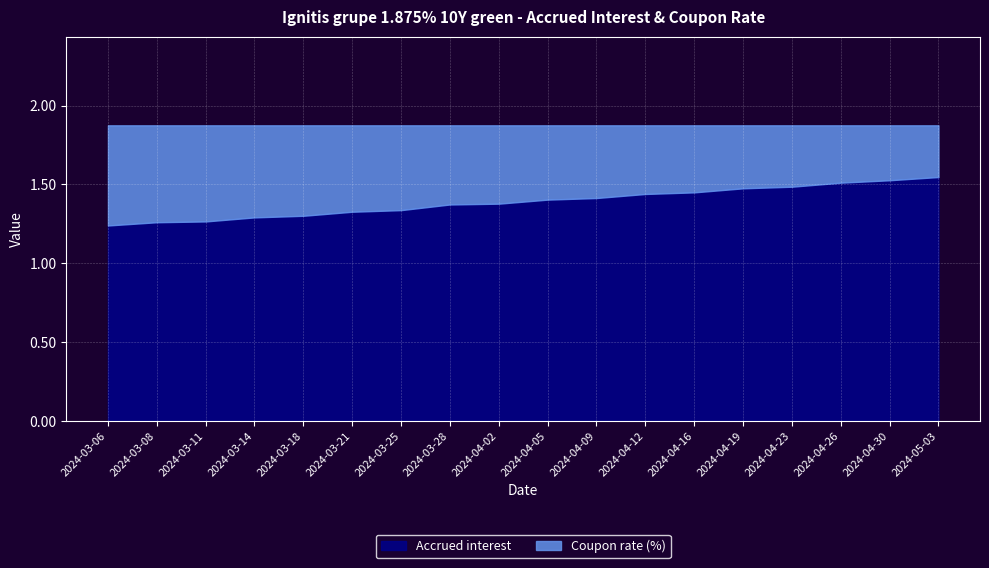

The Coupon rate (%) series shows 1.9 at 2024-05-03. True or false?

True